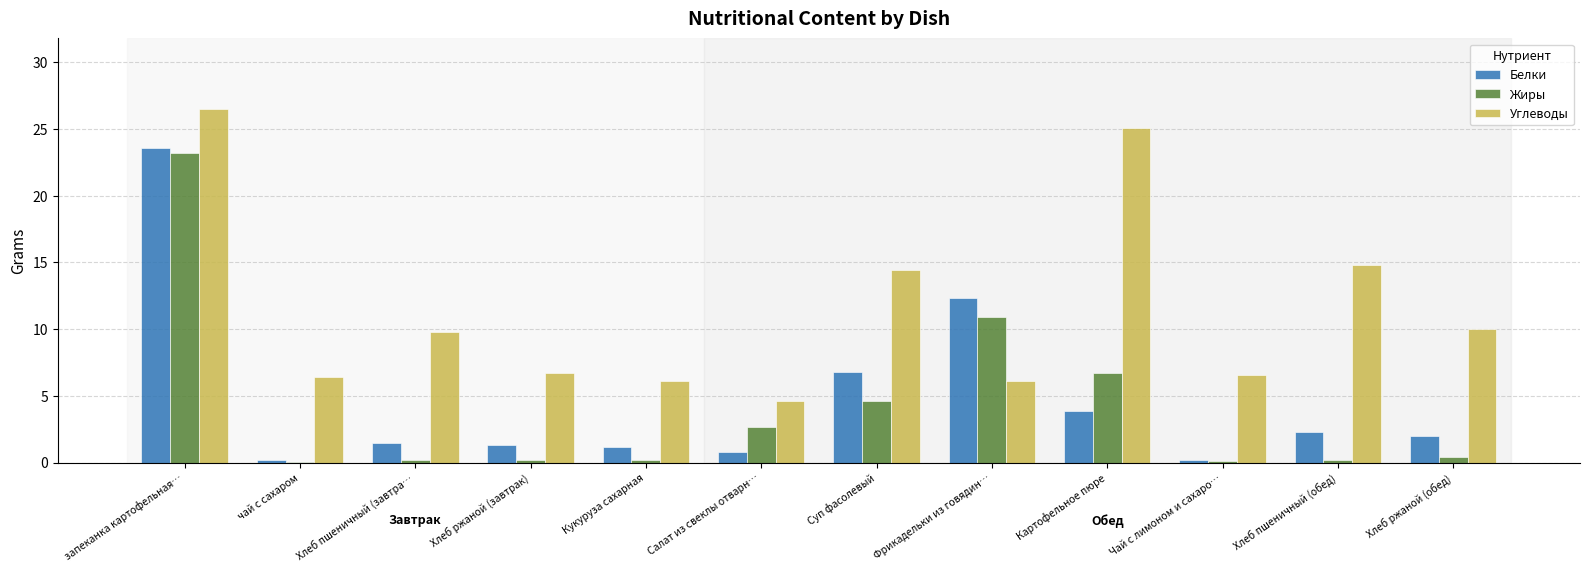

At which label does Белки reach its peak?

запеканка картофельная…